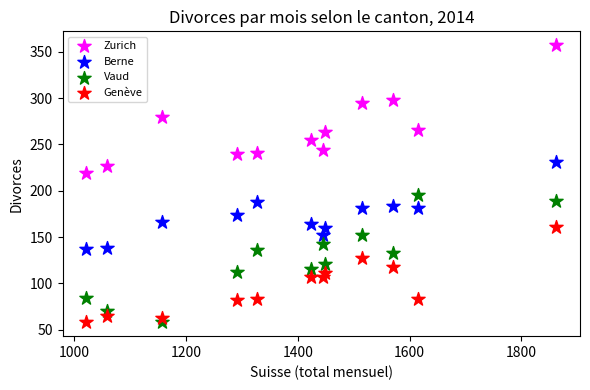

Across all data points, what is the range of X values (max minus min)?

842